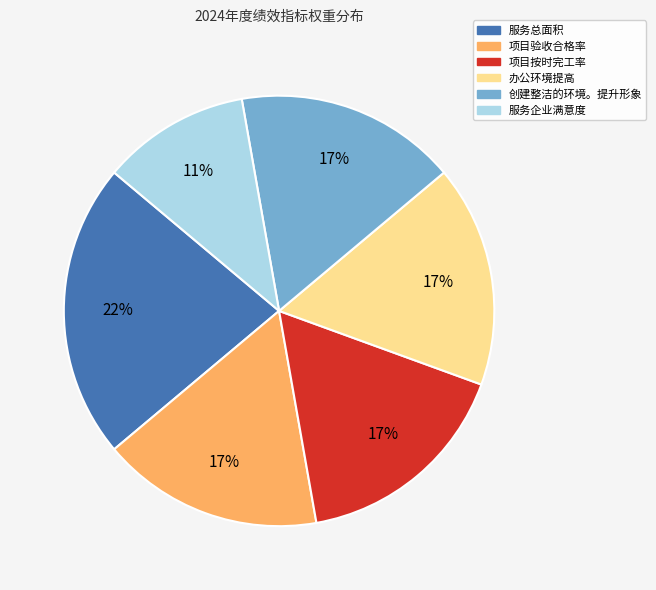

Does any single category account for the majority?

No